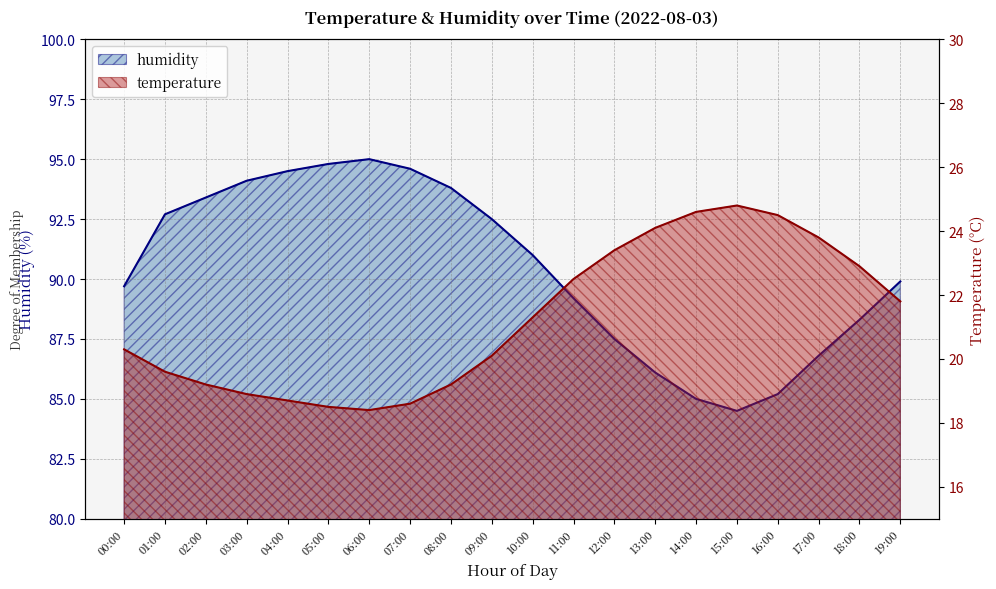

What is the label of the 14th point from the right?

06:00